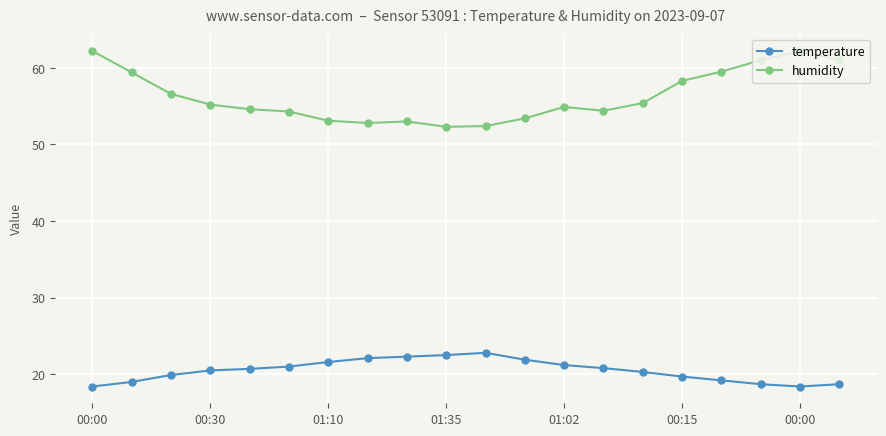

Rank the series by their maximum value, from lowest to highest.

temperature, humidity